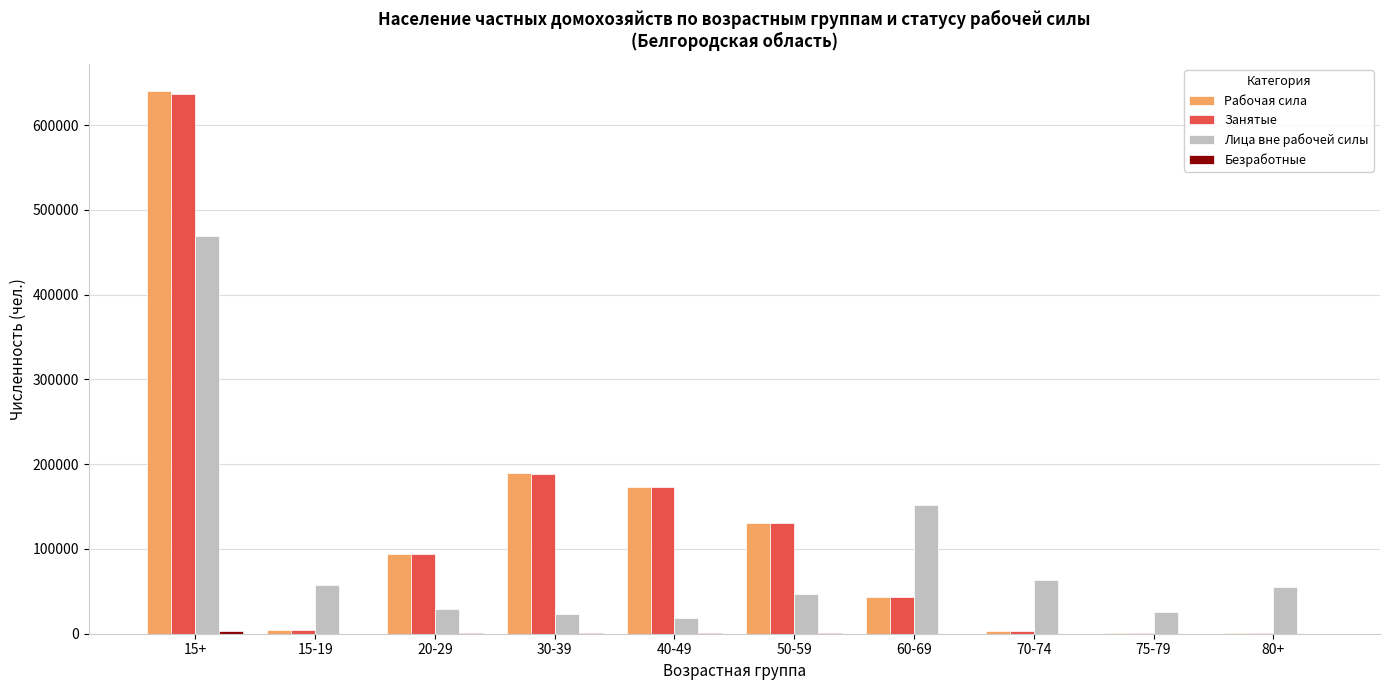

What is the sum of the Лица вне рабочей силы values at 15+ and 40-49?

487711